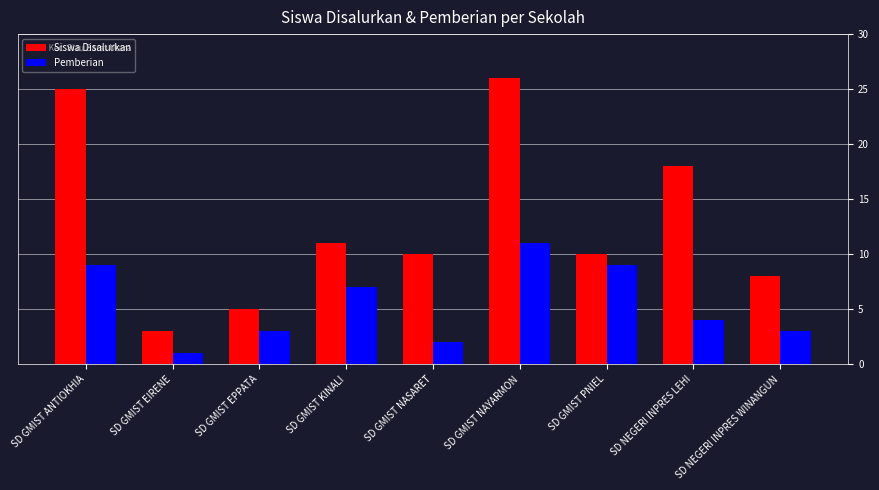

Which series has the largest range (max minus min)?

Siswa Disalurkan